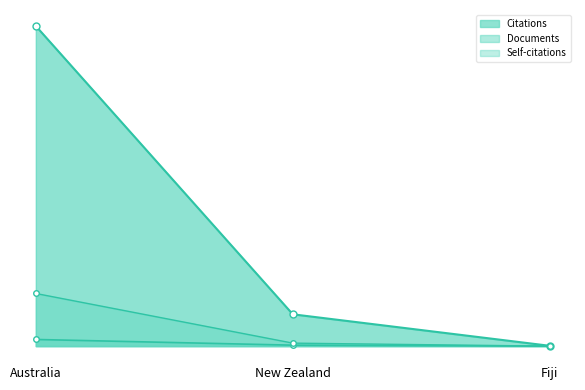

Read the Citable documents value at Fiji, to the nearest 50.

50